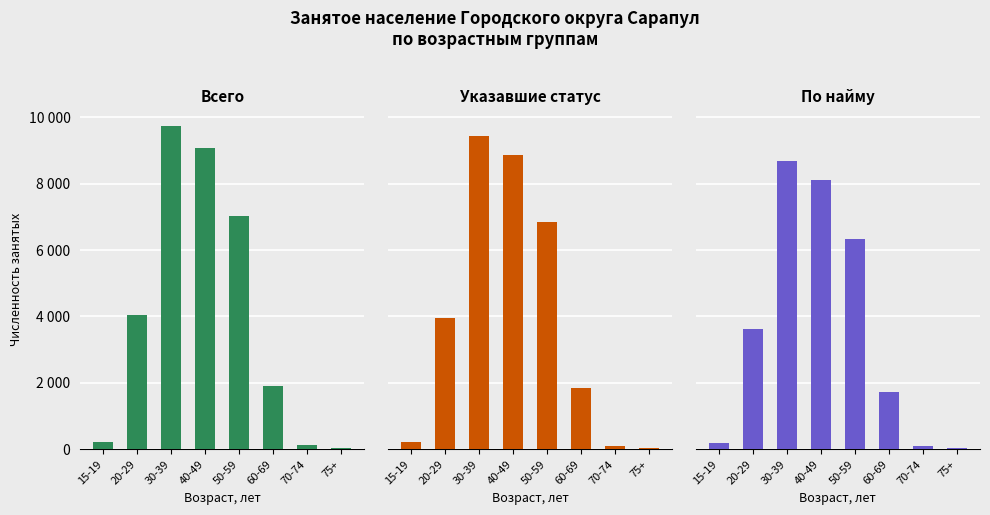

At which label is Указавшие статус closest to 4744?

20-29